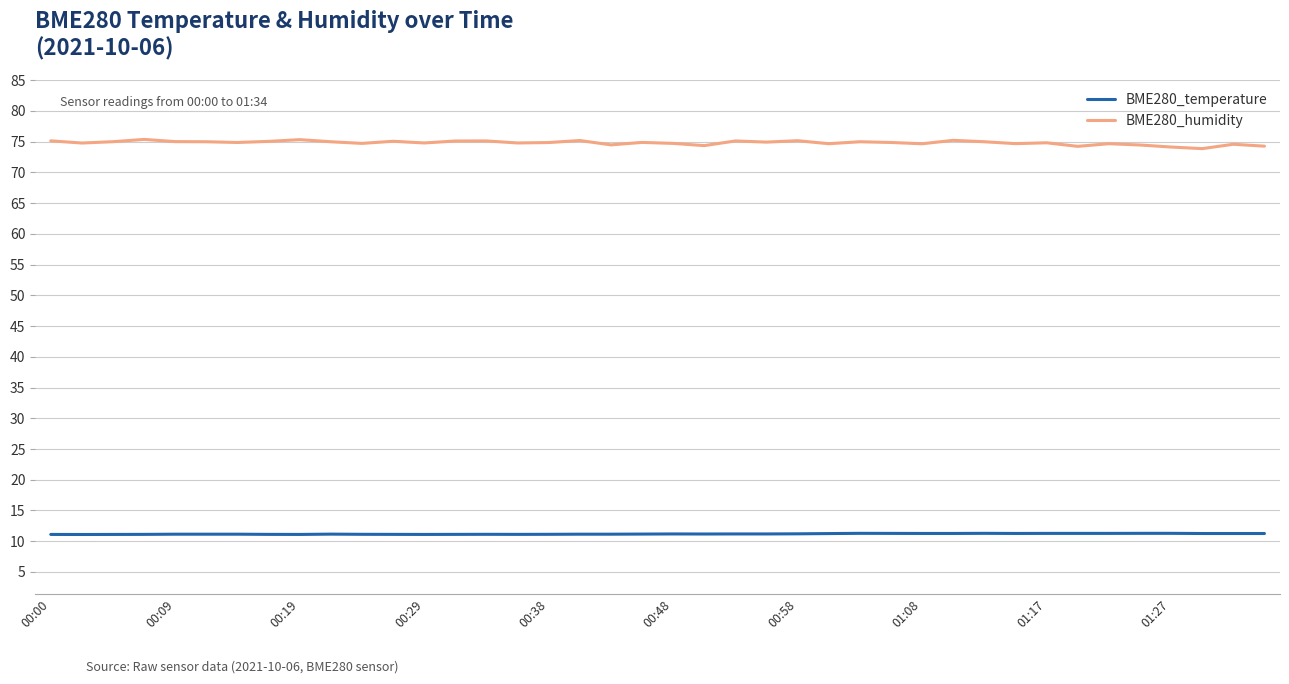

True or false: BME280_temperature has more than 0 interior local peaks.

True